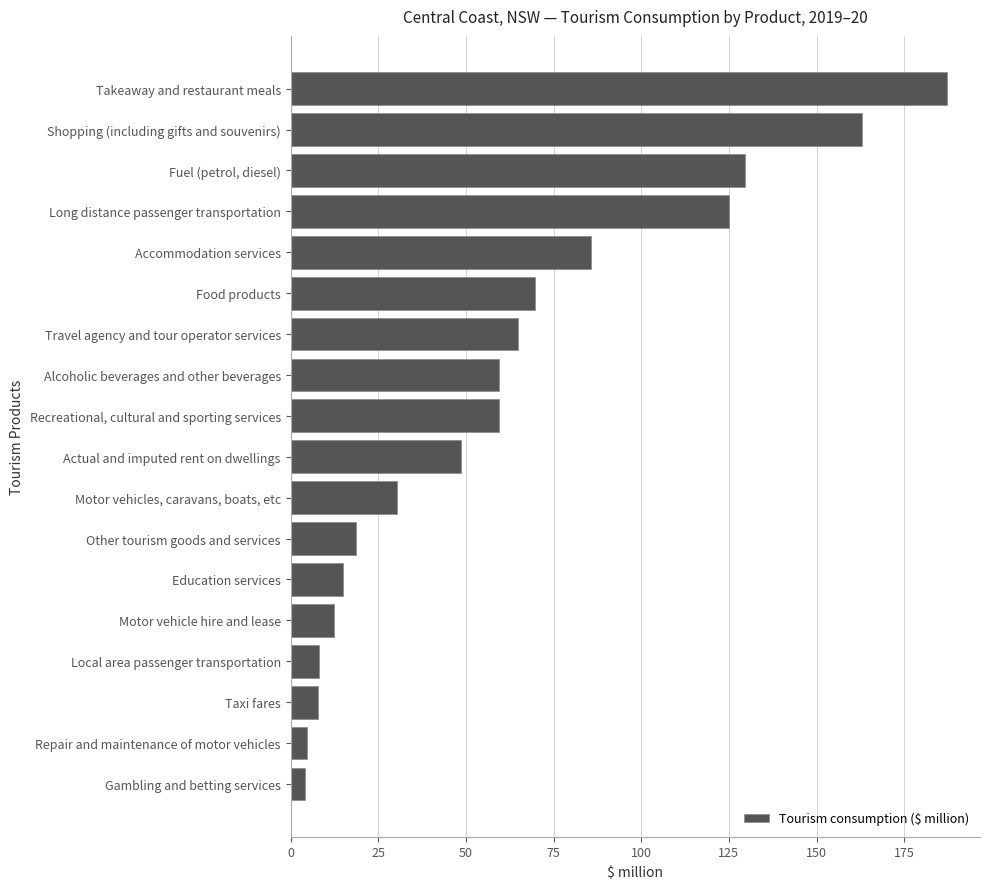

Approximately how many times larger is the value at Accommodation services compared to Recreational, cultural and sporting services?

1.4